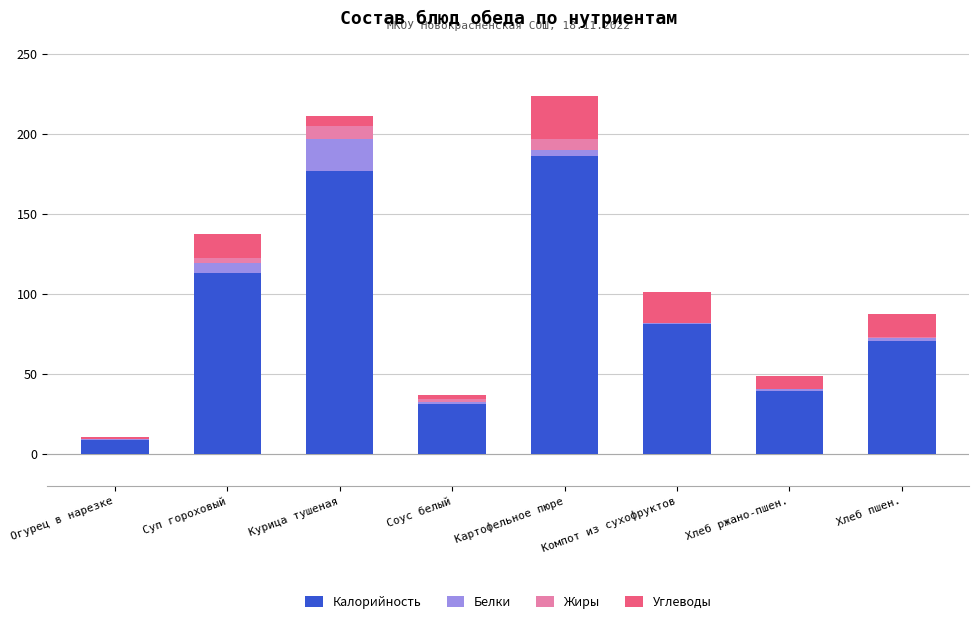

Is it true that Калорийность equals 31.2 at Соус белый?

True